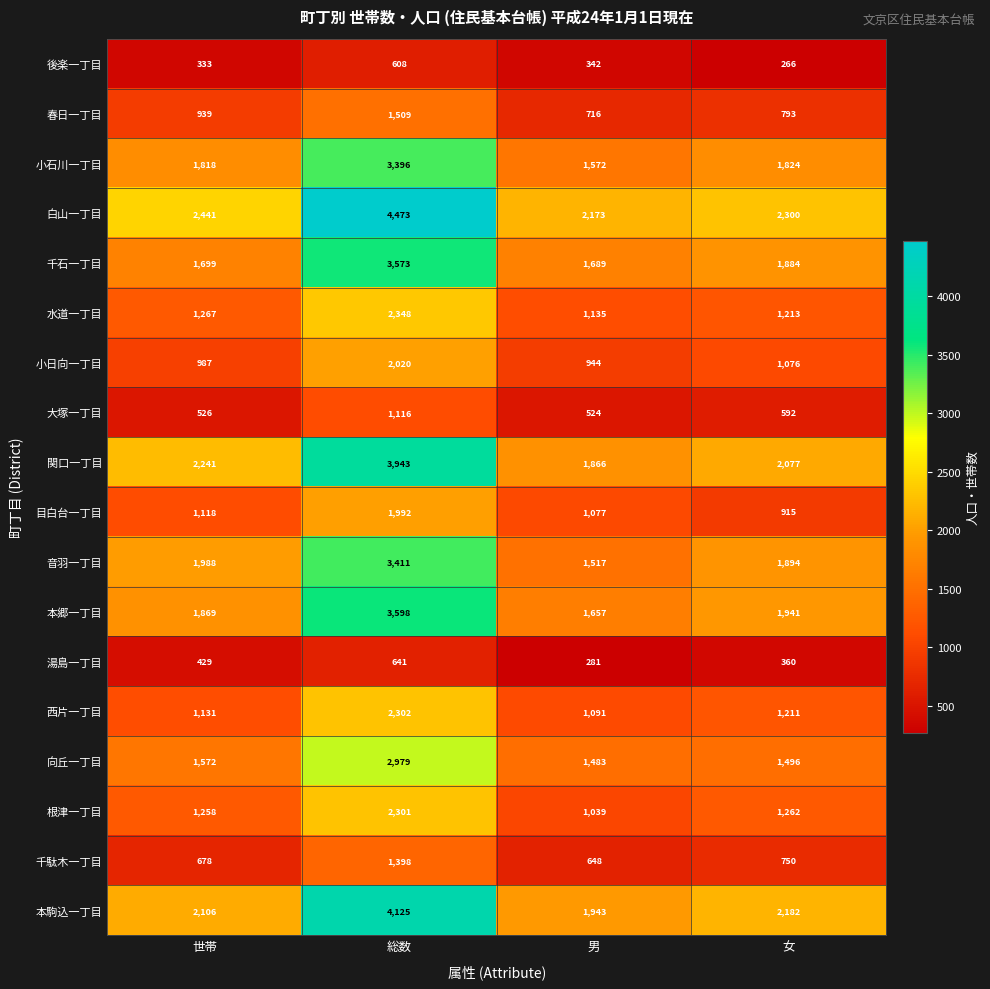

The value of 音羽一丁目 at 女 is 1894. True or false?

True